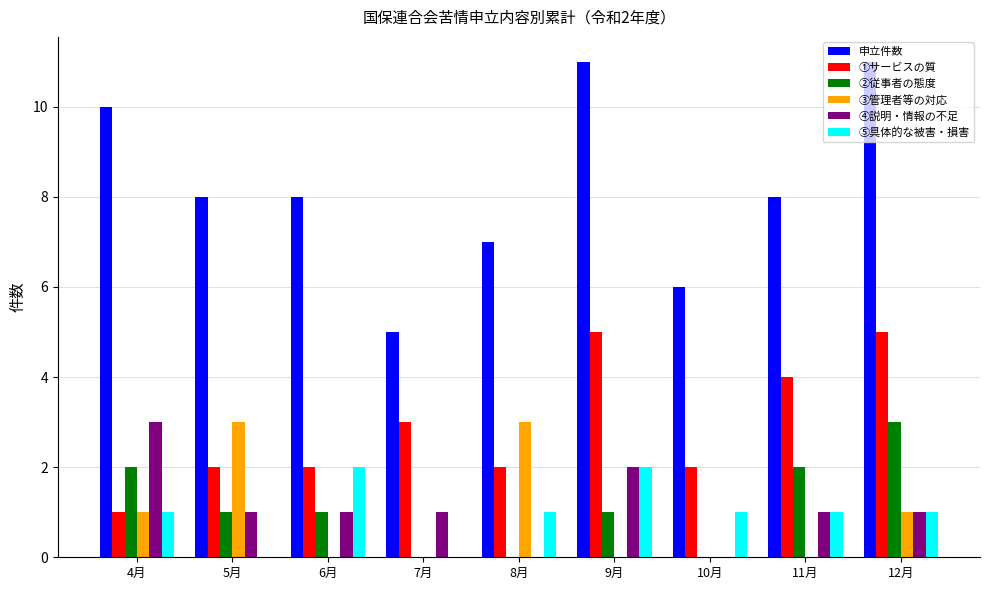

Is the value of 申立件数 at 10月 greater than the value of ④説明・情報の不足 at 9月?

Yes